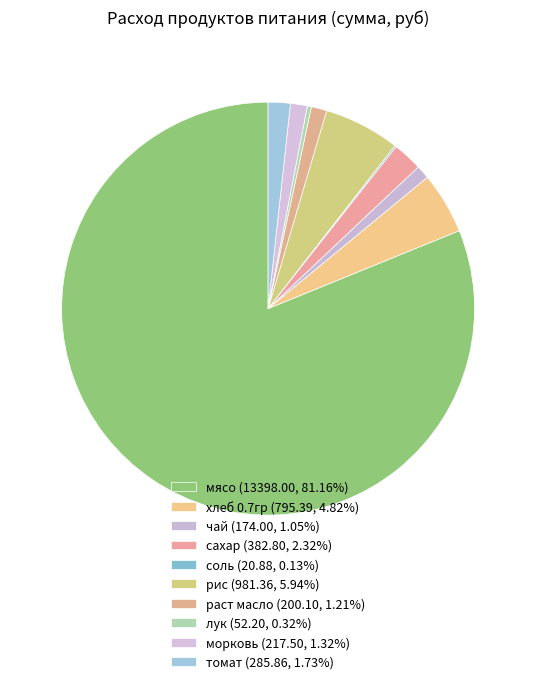

What is the smallest slice in the pie chart?

соль